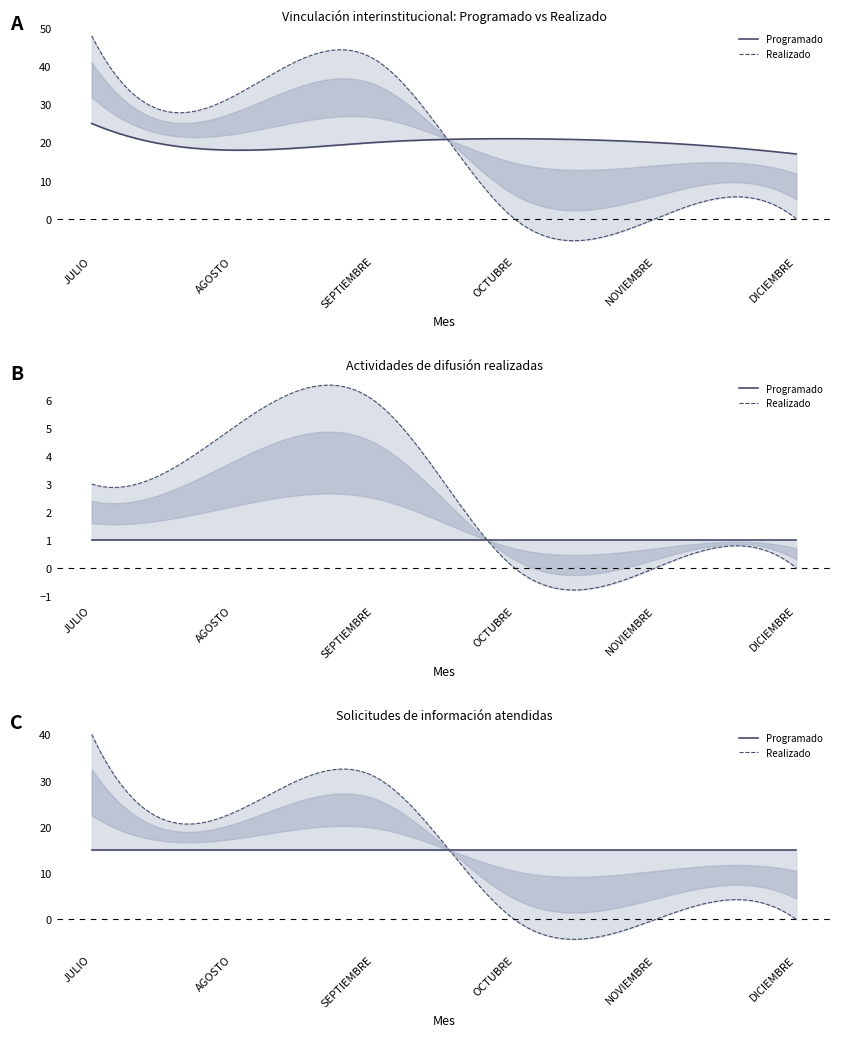

How many values in the Programado series exceed 20?

2